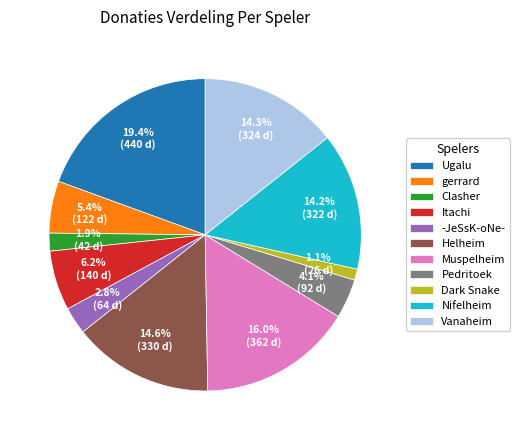

Do Helheim and Pedritoek together represent more than half of the pie?

No